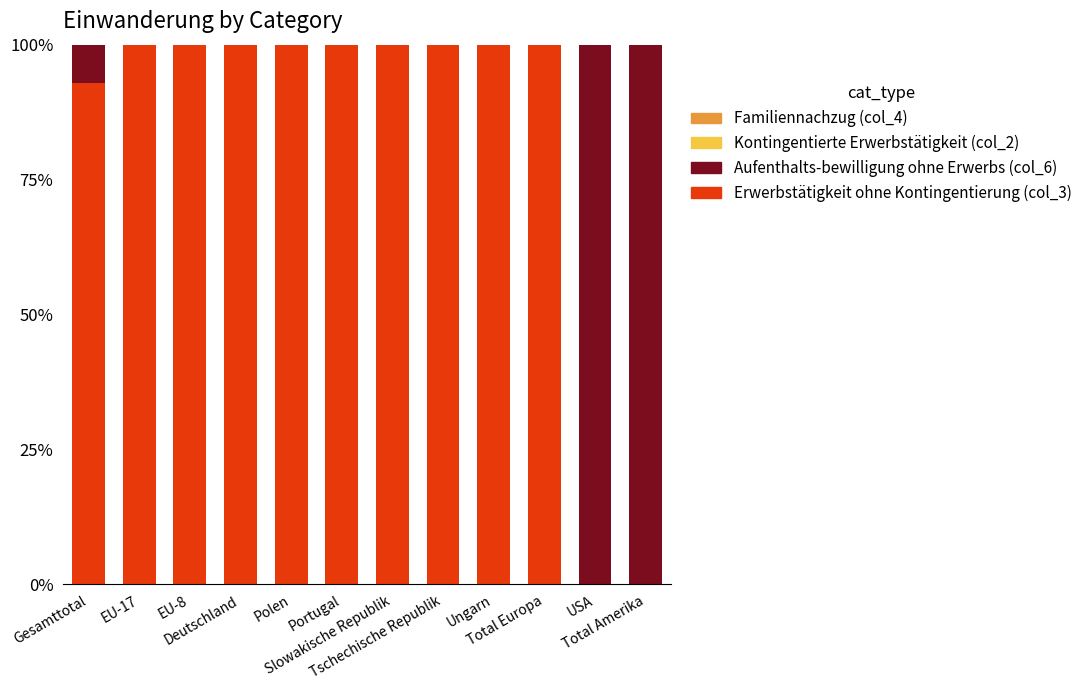

What is the highest value of the Erwerbstätigkeit ohne Kontingentierung (col_3) series?

100.0